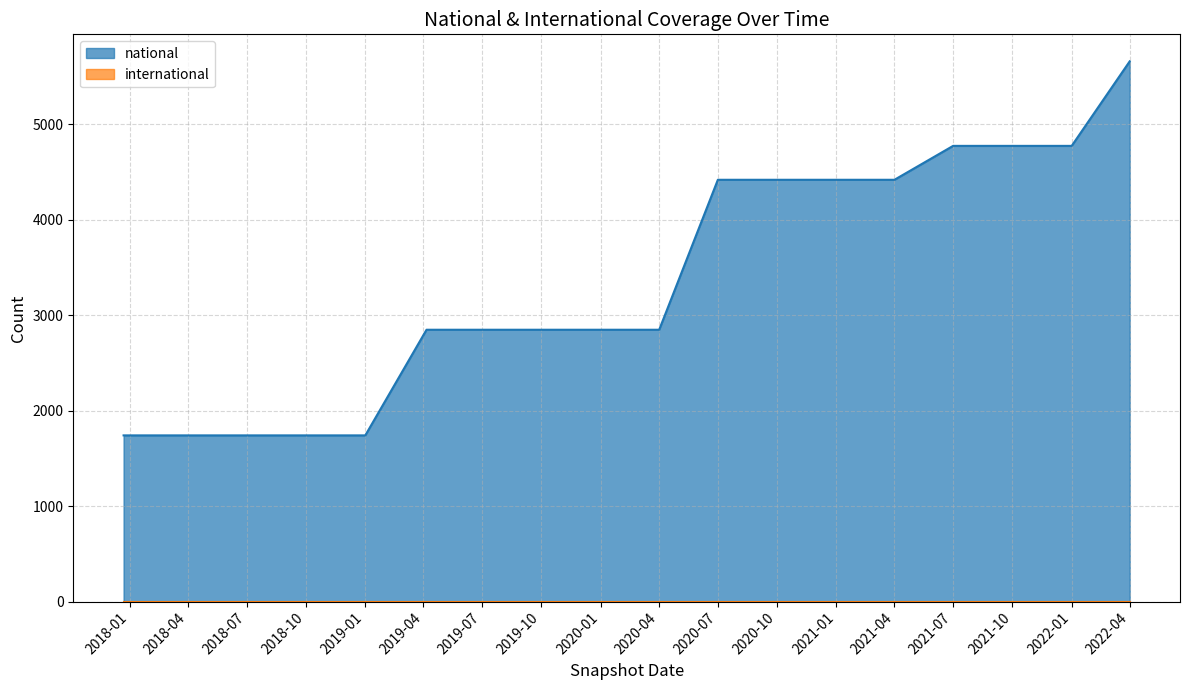

What is the smallest value displayed?

0